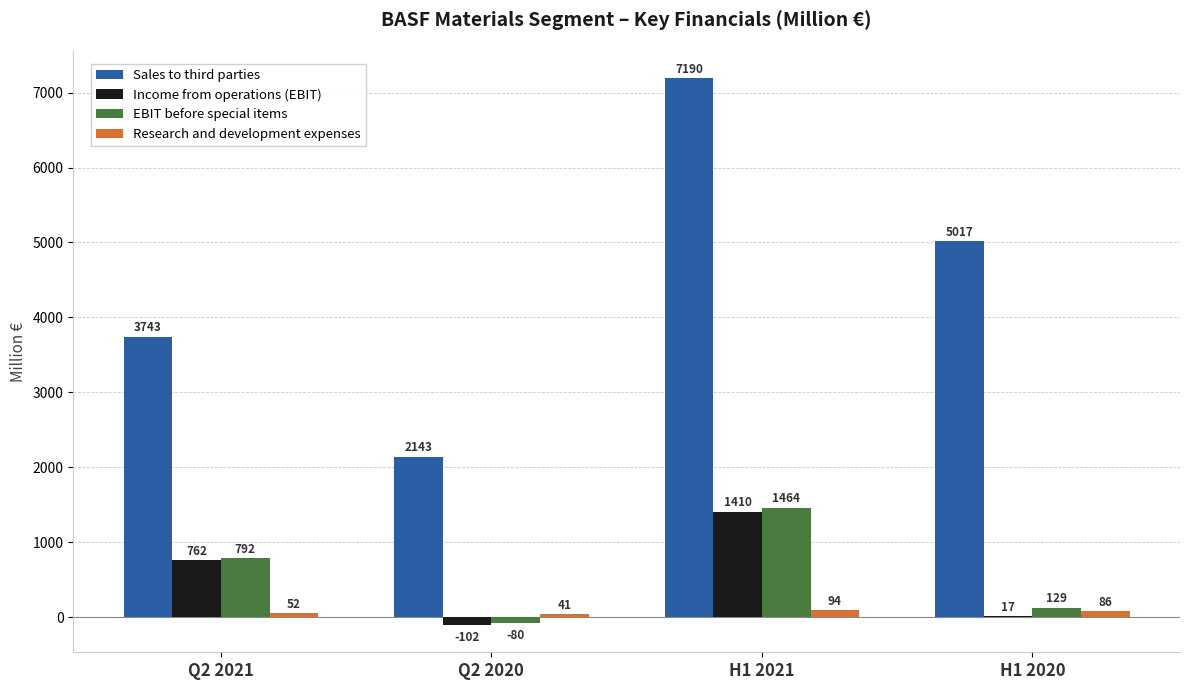

Reading left to right, transcribe all the data shown in this chart.

Sales to third parties: Q2 2021=3743	Q2 2020=2143	H1 2021=7190	H1 2020=5017
Income from operations (EBIT): Q2 2021=762	Q2 2020=-102	H1 2021=1410	H1 2020=17
EBIT before special items: Q2 2021=792	Q2 2020=-80	H1 2021=1464	H1 2020=129
Research and development expenses: Q2 2021=52	Q2 2020=41	H1 2021=94	H1 2020=86